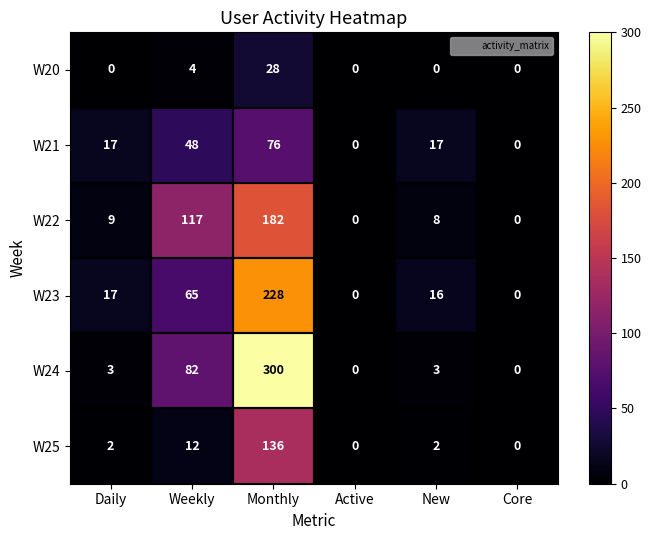

Where is W20 nearest to the value 14?

Weekly